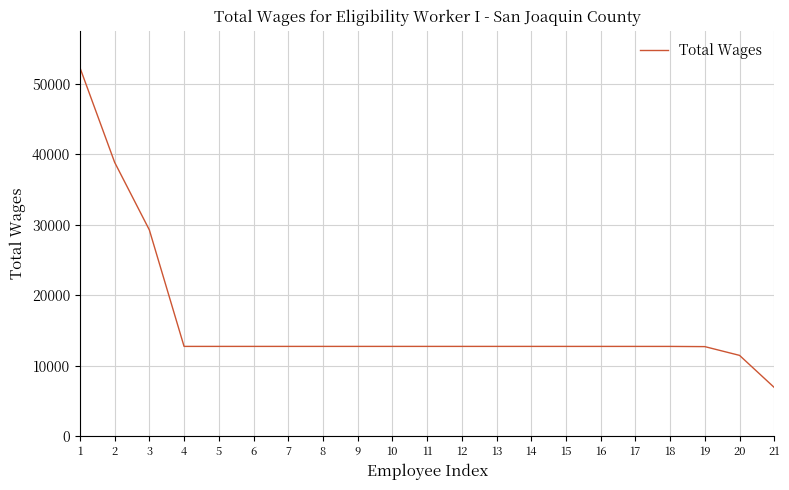

Which category has the lowest value across all series?

21